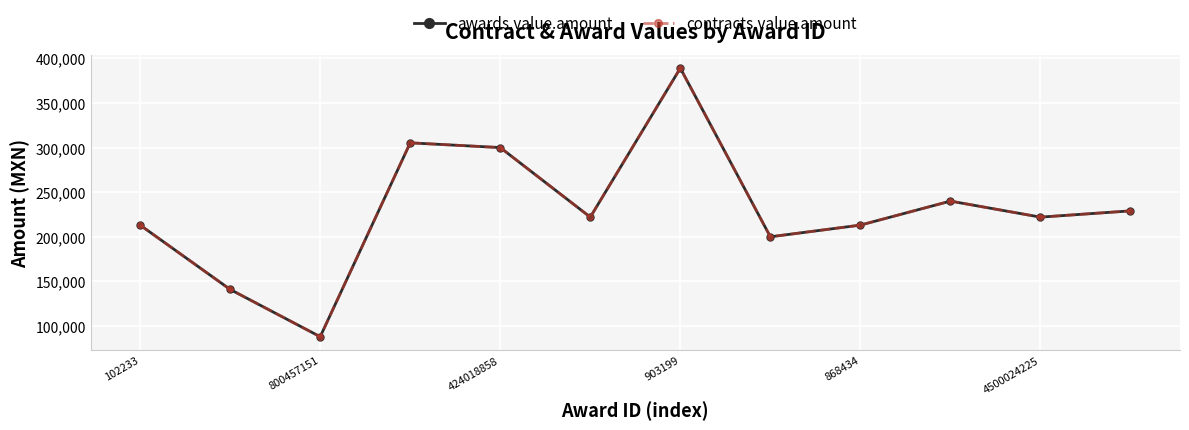

True or false: awards.value.amount and contracts.value.amount intersect in this chart.

False